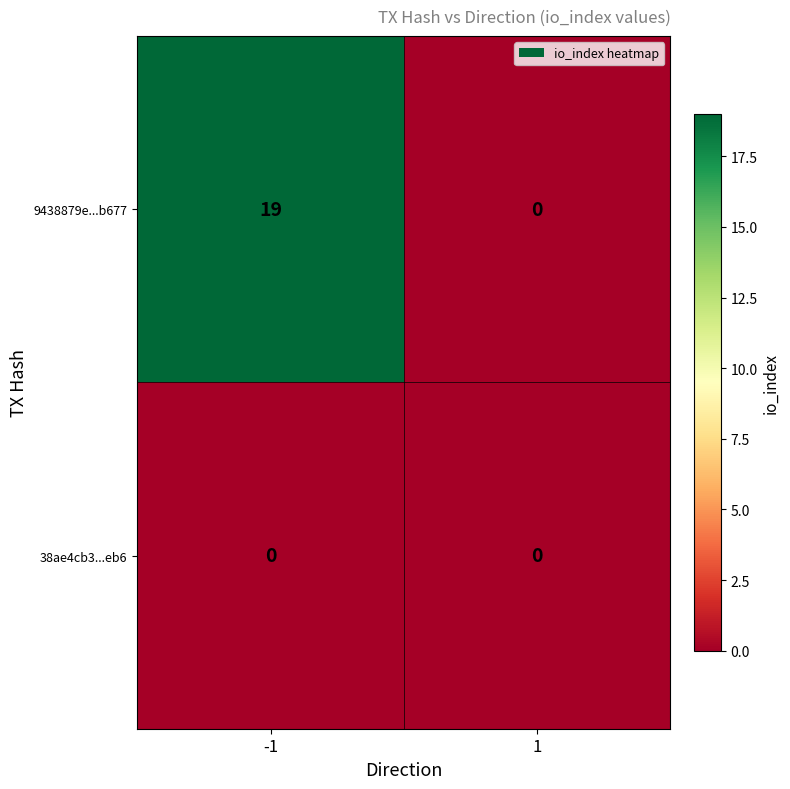

At how many categories does at least one series exceed 3?

1